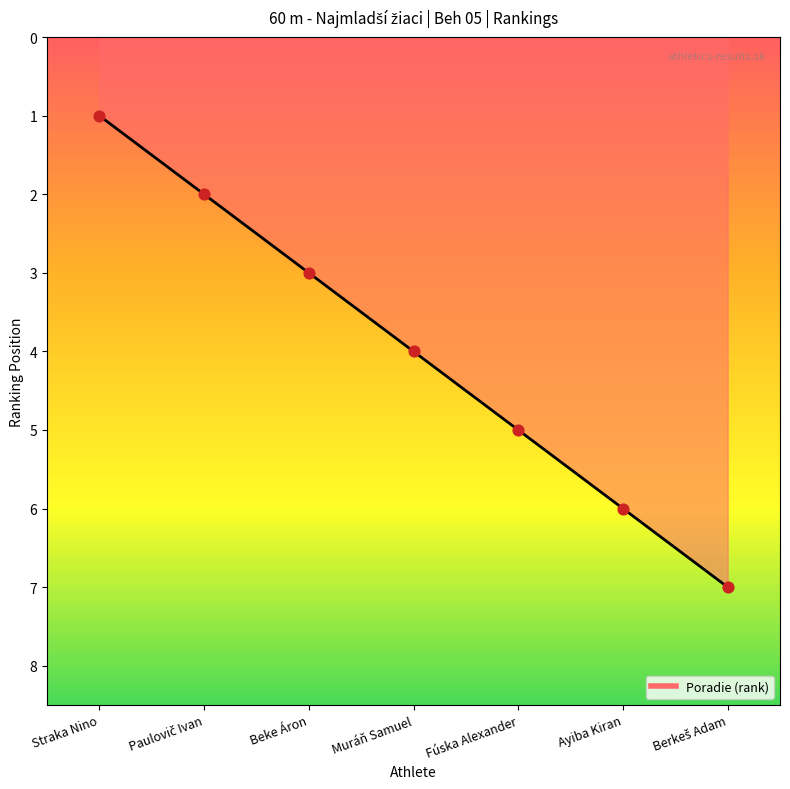

What is the change in value from Straka Nino to Ayiba Kiran?

+5